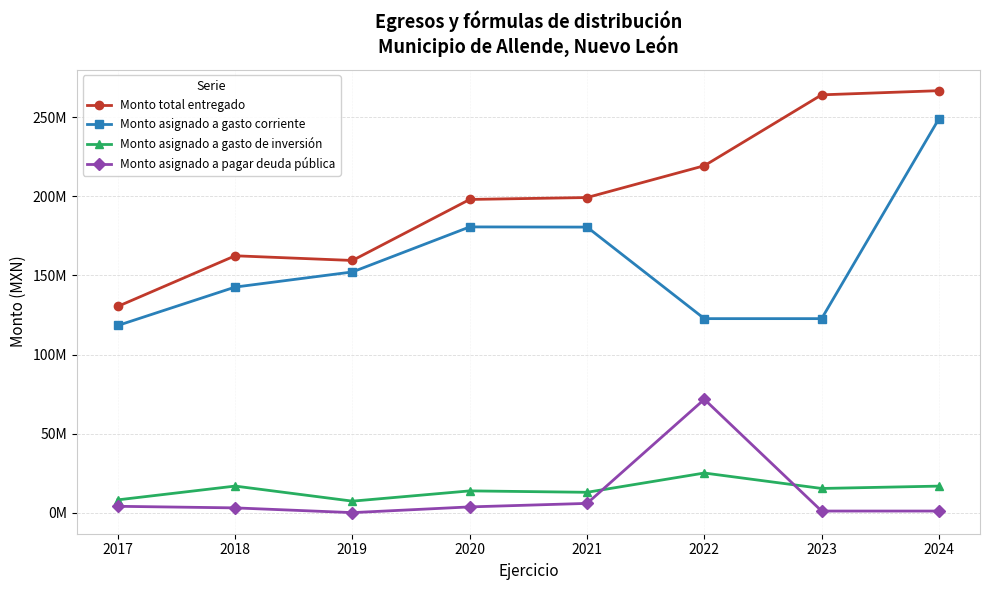

What are all the series names shown in the legend?

Monto total entregado, Monto asignado a gasto corriente, Monto asignado a gasto de inversión, Monto asignado a pagar deuda pública